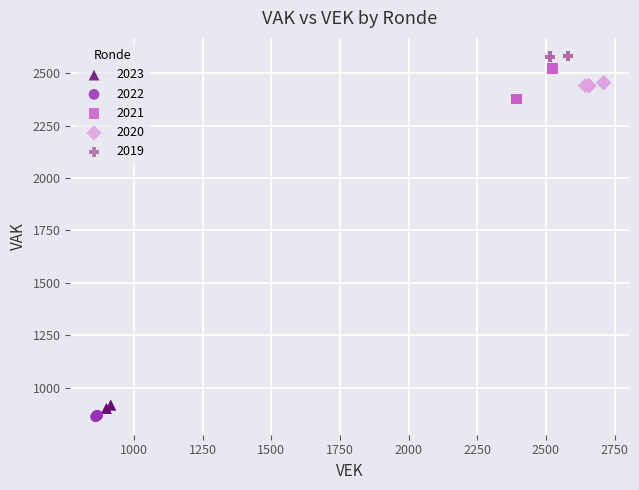

Which series has the largest Y range (max minus min)?

2021